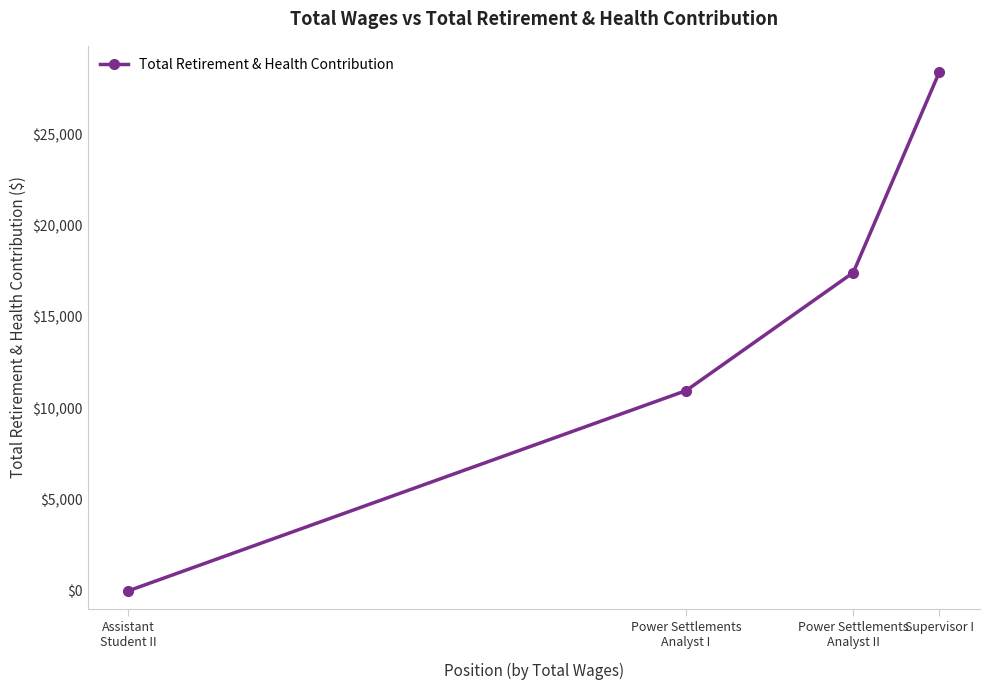

How many series are shown in this chart?

1